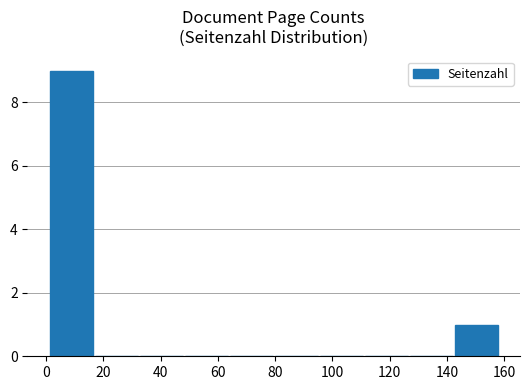

What is the average value?

1